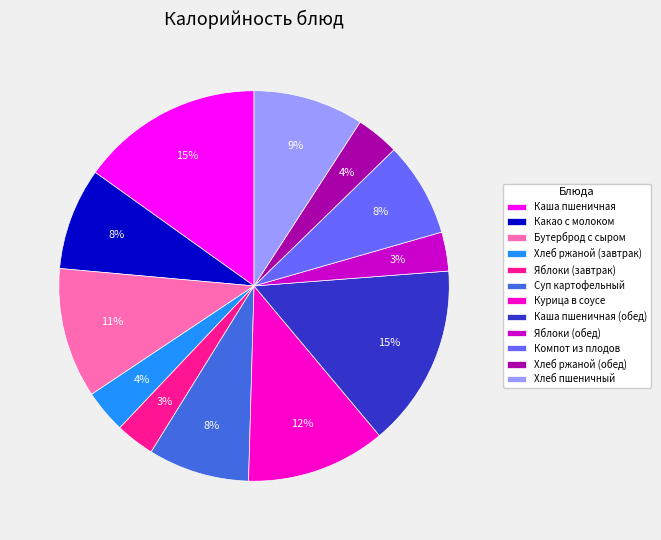

To the nearest percent, what percentage of the pie is Хлеб ржаной (обед)?

4%